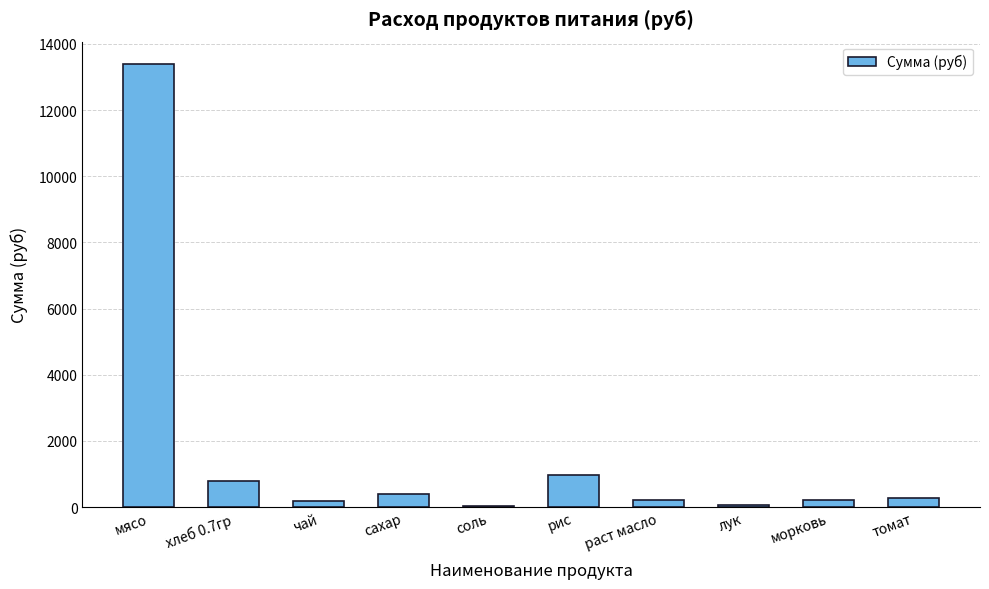

Is it true that the value at хлеб 0.7гр is 795.4?

True